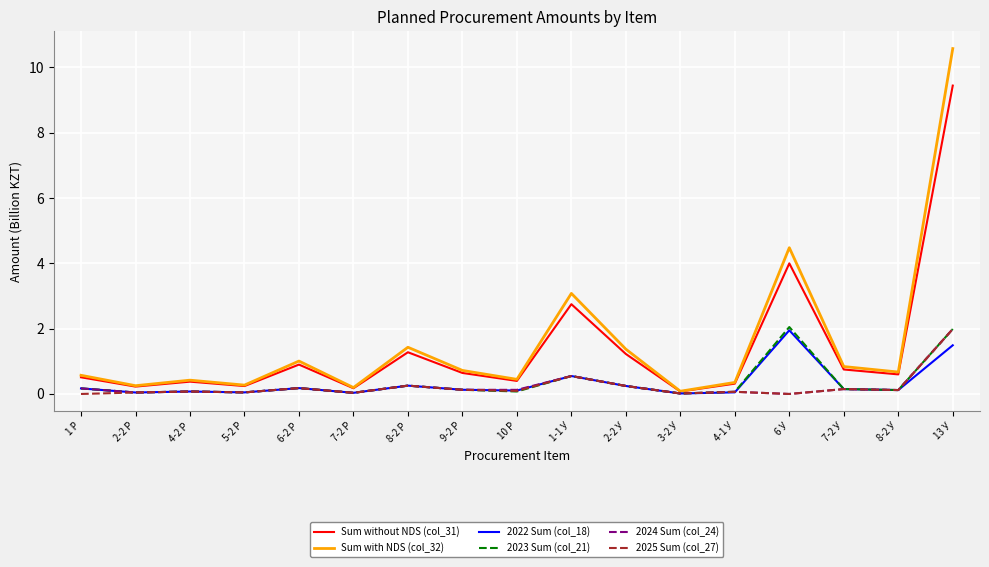

Which series changed the most between 2-2 Р and 1-1 У?

Sum with NDS (col_32)